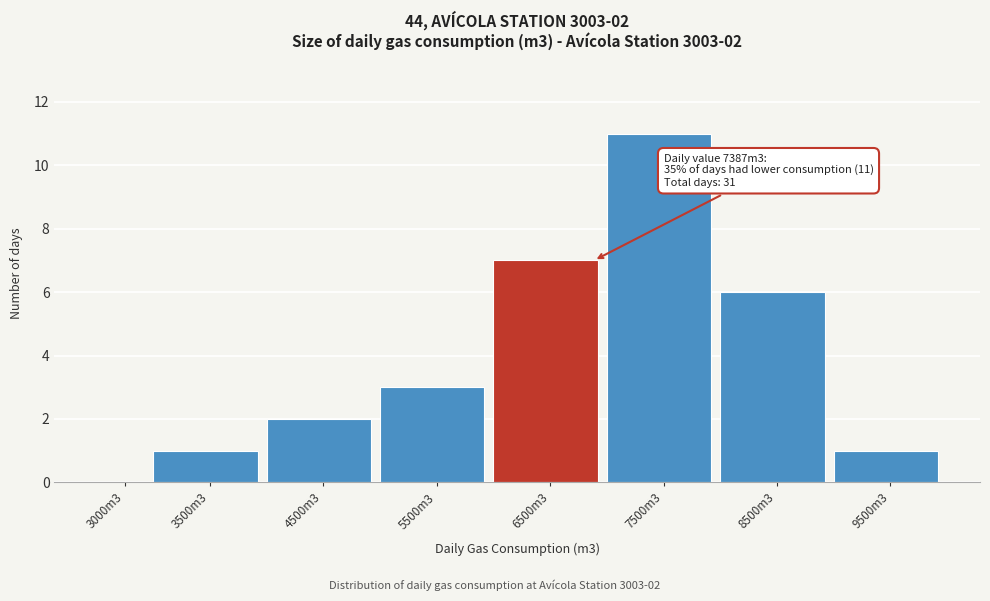

Reading right to left, list all the values displayed in this chart.

9500m3=1	8500m3=6	7500m3=11	6500m3=7	5500m3=3	4500m3=2	3500m3=1	3000m3=0